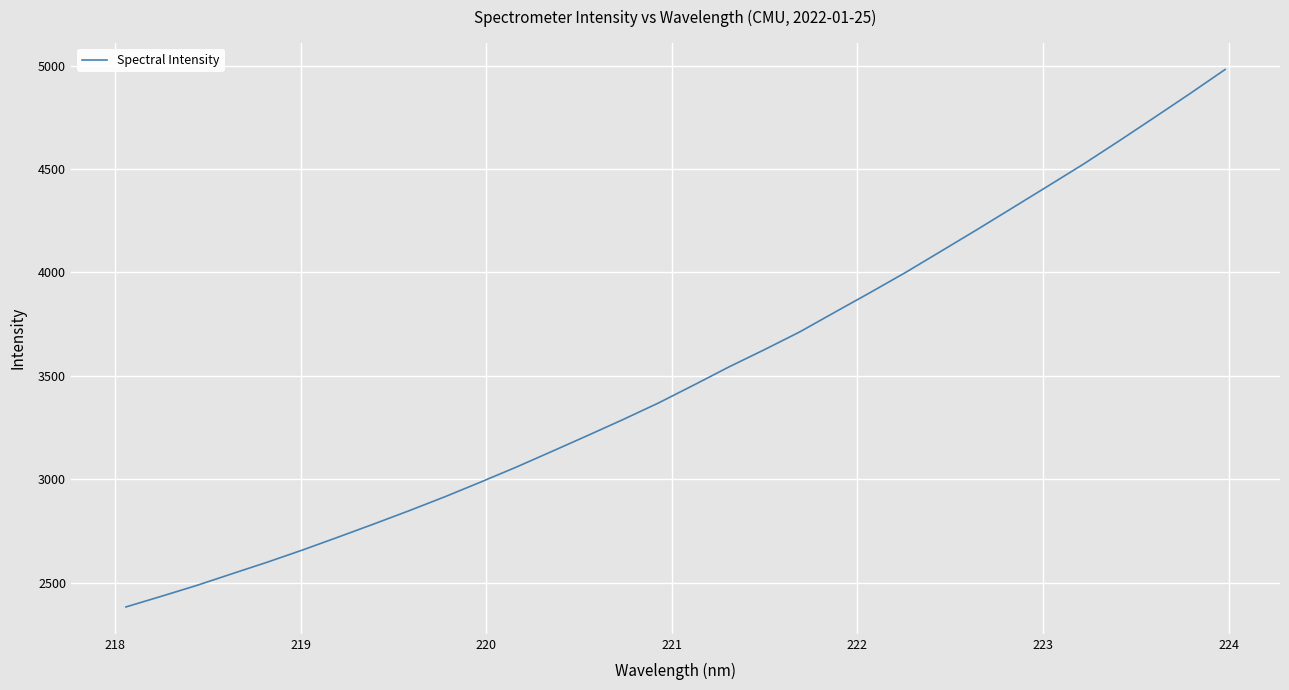

What is the difference between the maximum and minimum values?

2599.6